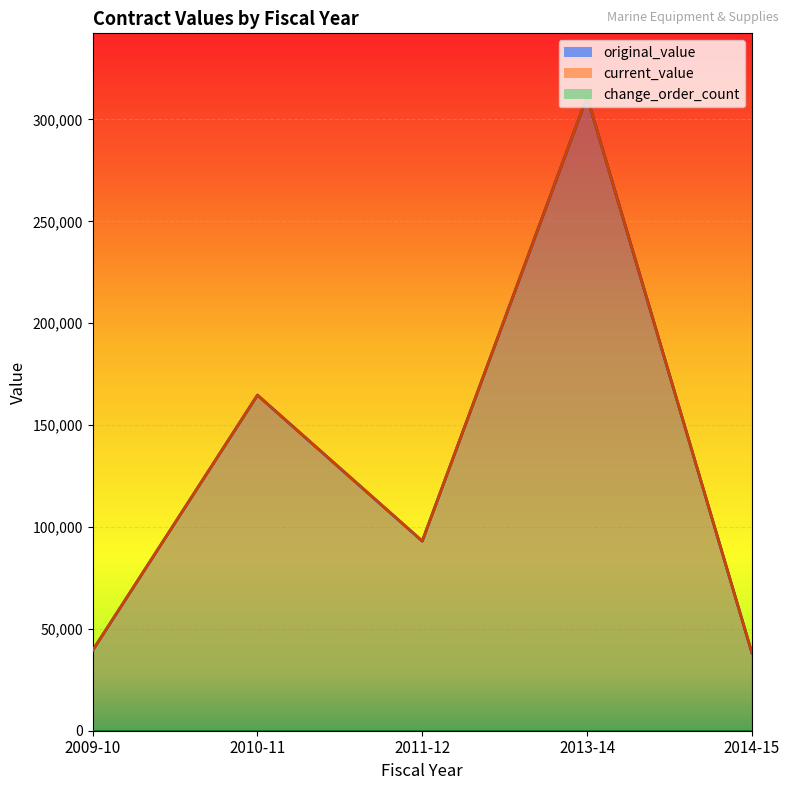

Which series has the largest total across all categories?

original_value